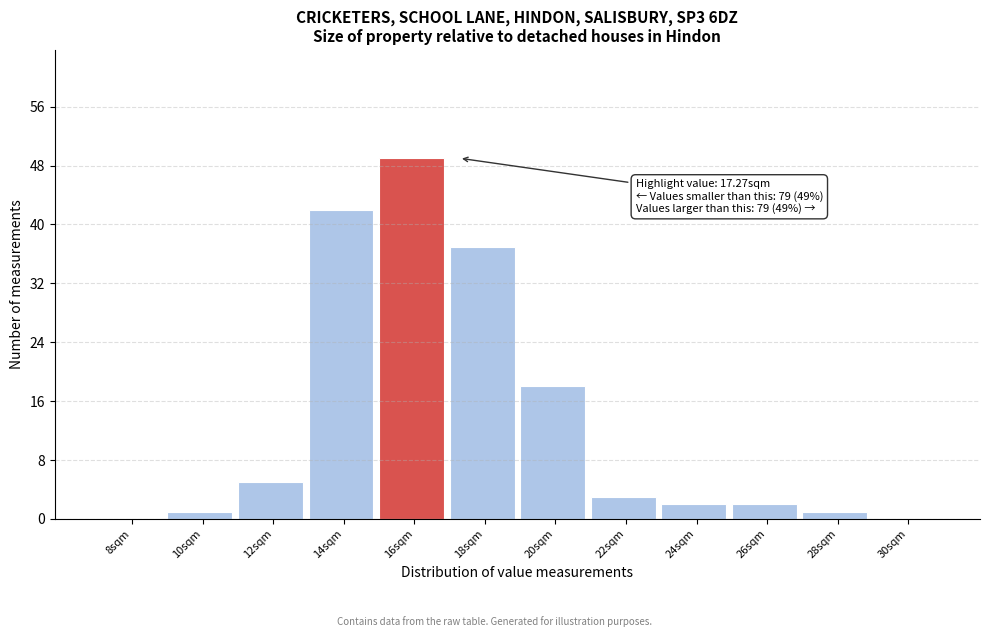

Reading right to left, extract all data points from this chart.

30sqm=0	28sqm=1	26sqm=2	24sqm=2	22sqm=3	20sqm=18	18sqm=37	16sqm=49	14sqm=42	12sqm=5	10sqm=1	8sqm=0